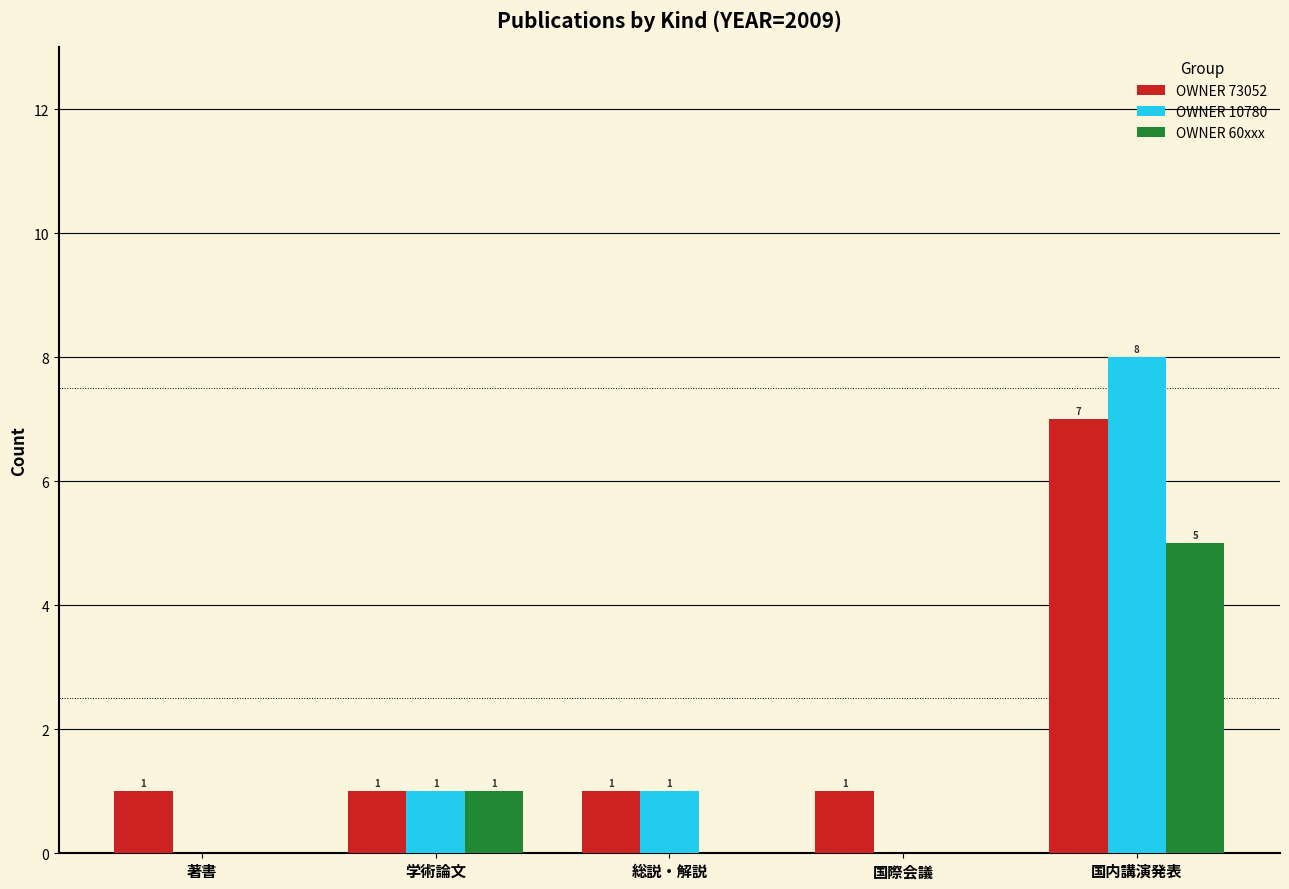

Does the chart contain stacked bars?

No